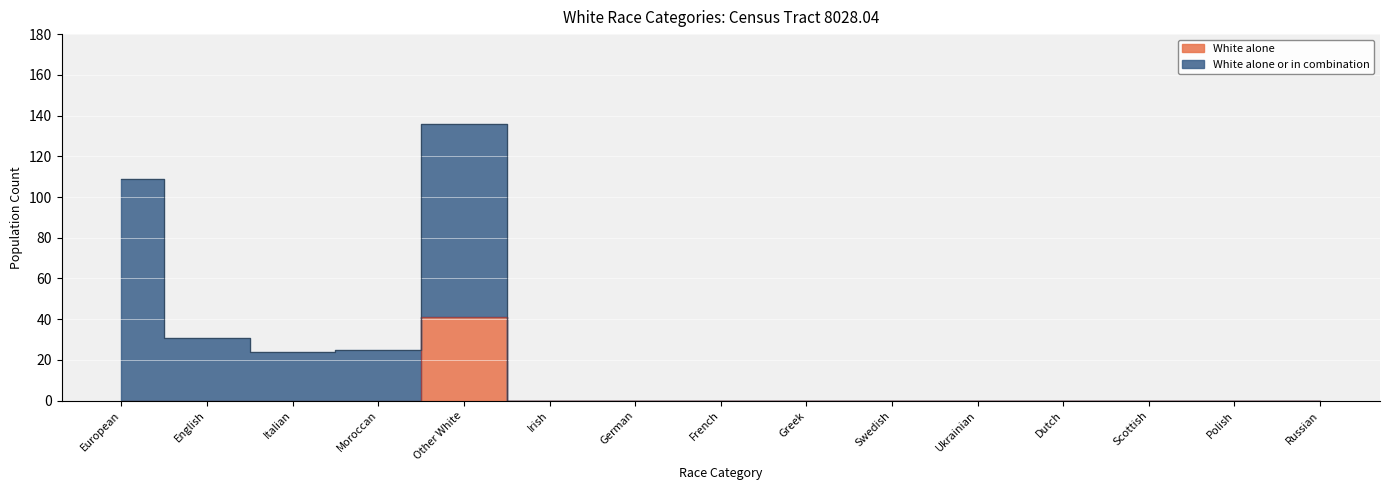

At which category does the chart reach its peak across all series?

Other White